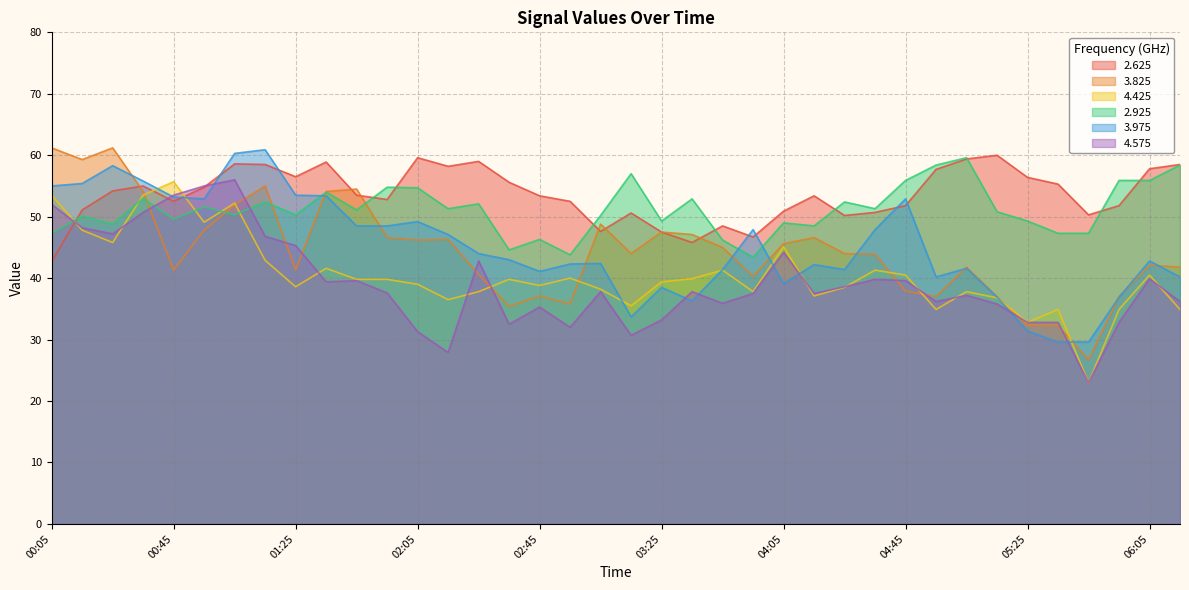

At which label does 2.625 first exceed 53?

00:25